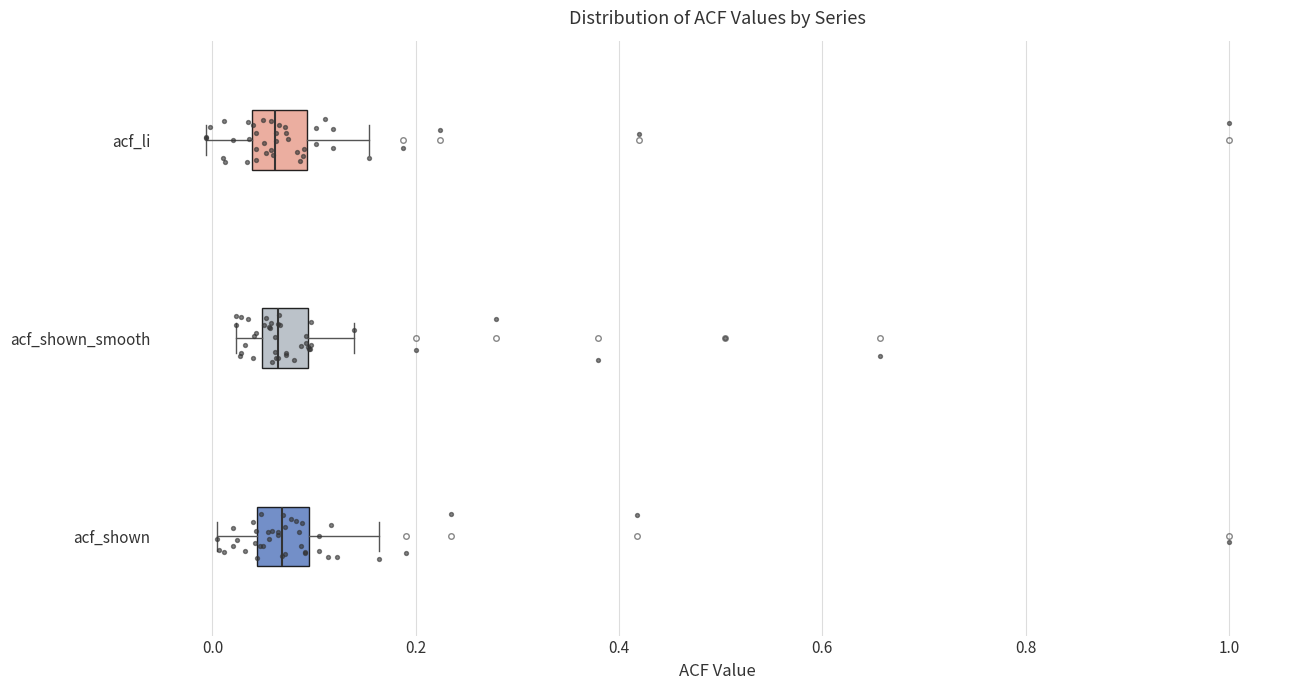

Reading bottom to top, transcribe this box plot: for each box, give where its median line is, the range the box spans, and where its two whiskers end, as read against the x-axis. The values are not printed on the chart, so give them approximately, as read against the axis.

acf_shown: median 0.06, box 0.04 to 0.10, whiskers 0.00 to 0.16
acf_shown_smooth: median 0.06, box 0.04 to 0.10, whiskers 0.02 to 0.14
acf_li: median 0.06, box 0.04 to 0.10, whiskers 0.00 to 0.16